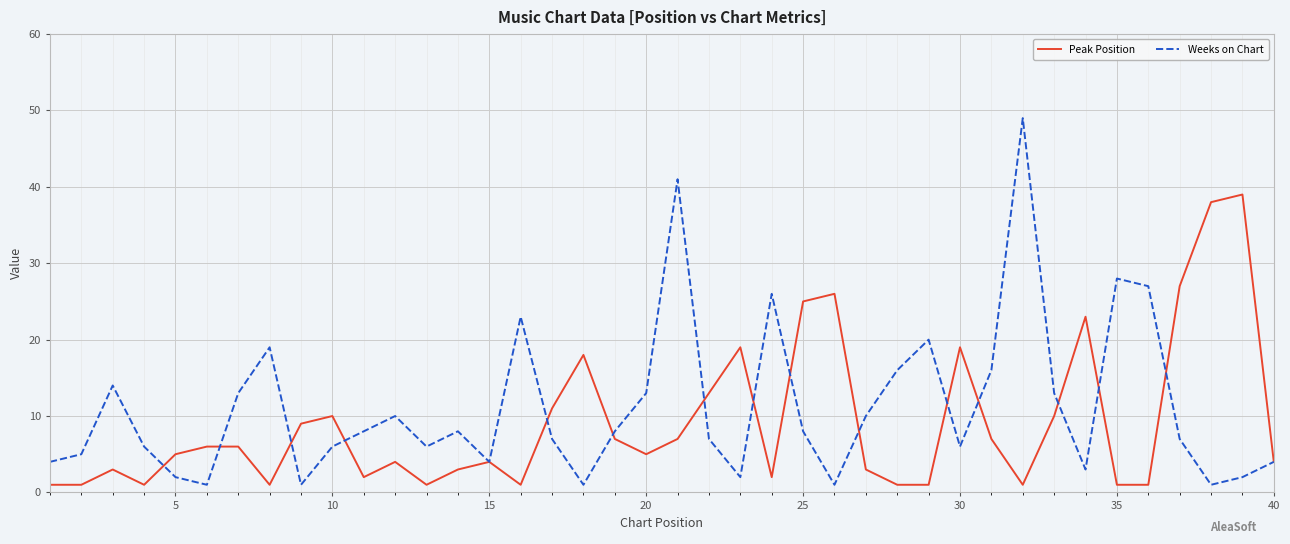

Rank the series by their maximum value, from highest to lowest.

Weeks on Chart, Peak Position